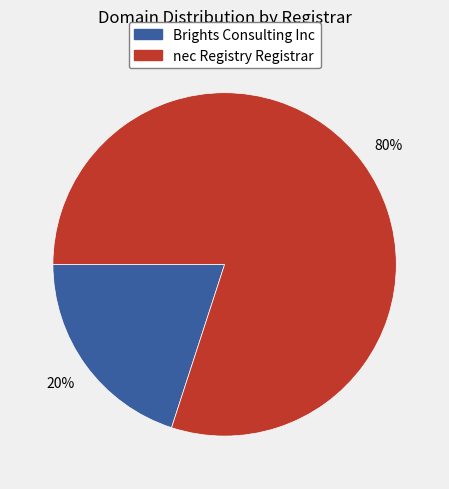

Which has a higher value, Brights Consulting Inc or nec Registry Registrar?

nec Registry Registrar